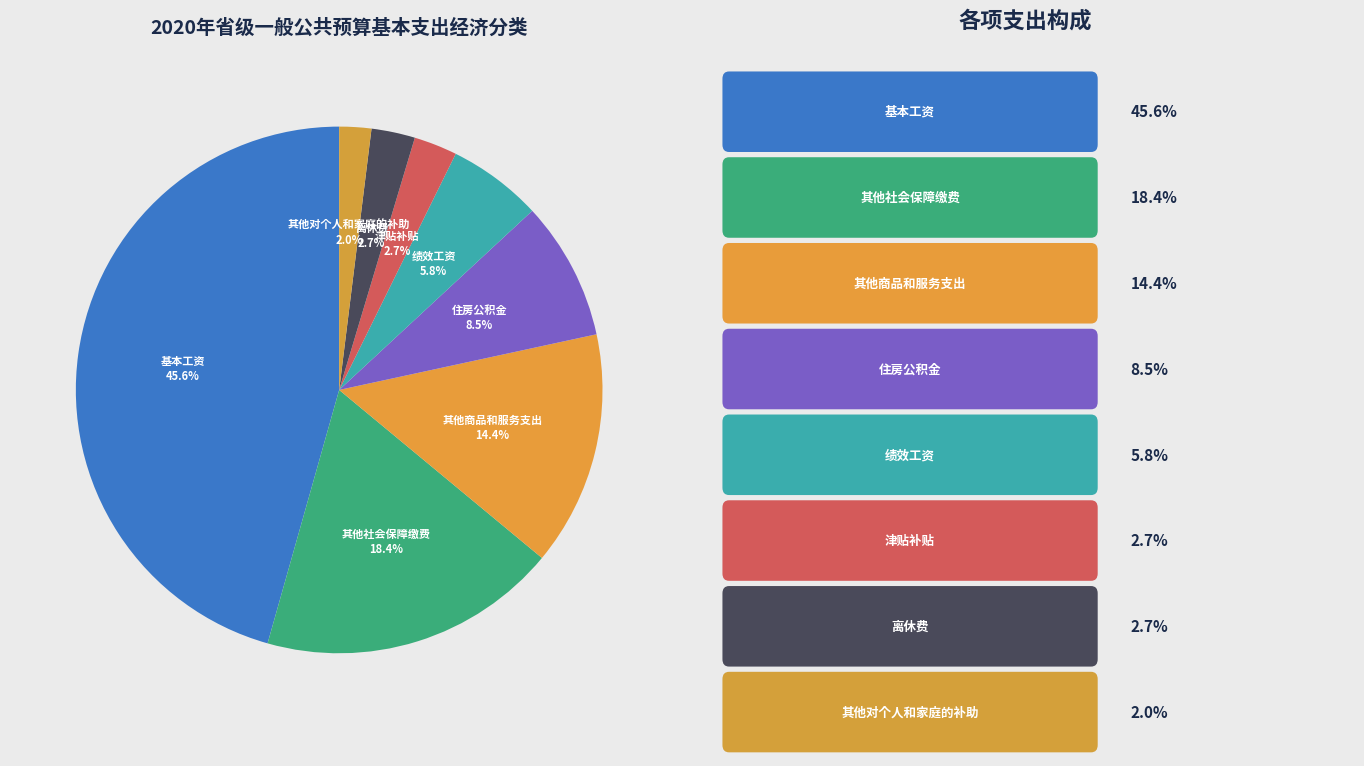

To the nearest percent, what is the difference between the largest and smallest slice percentages?

44%